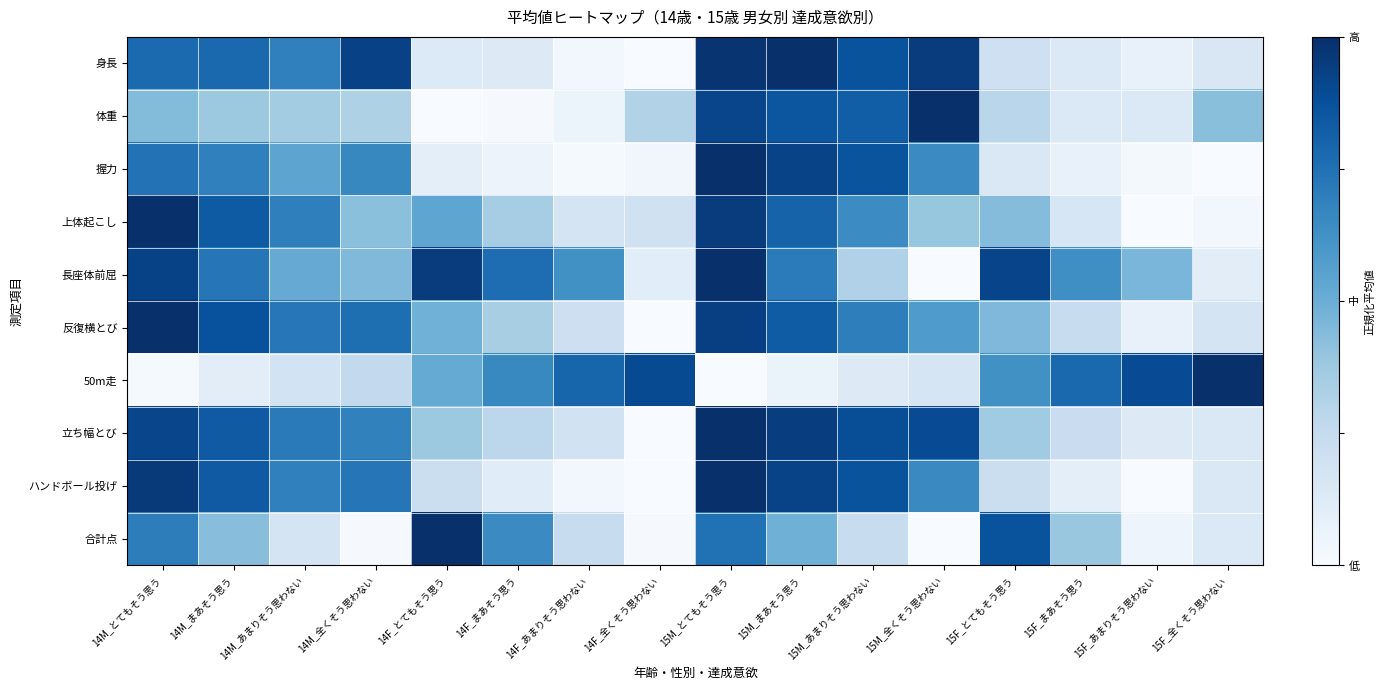

Which label corresponds to the smallest value in the chart?

14F_全くそう思わない